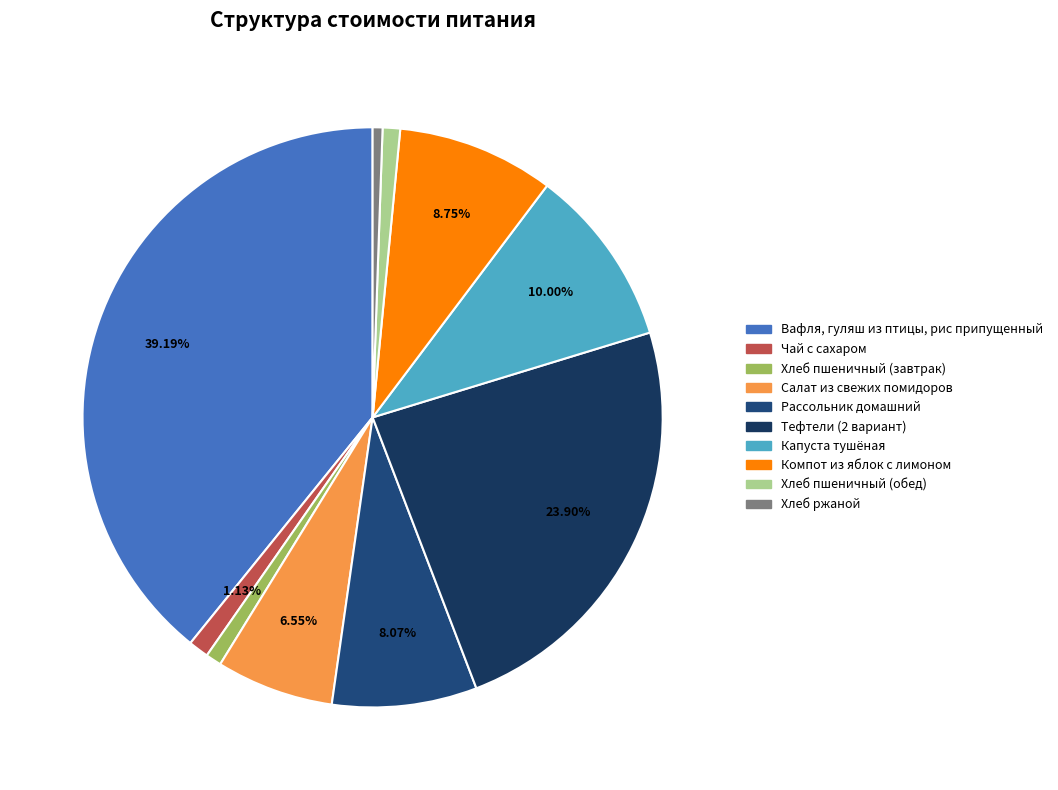

To the nearest percent, what percentage of the pie is Хлеб пшеничный (завтрак)?

1%